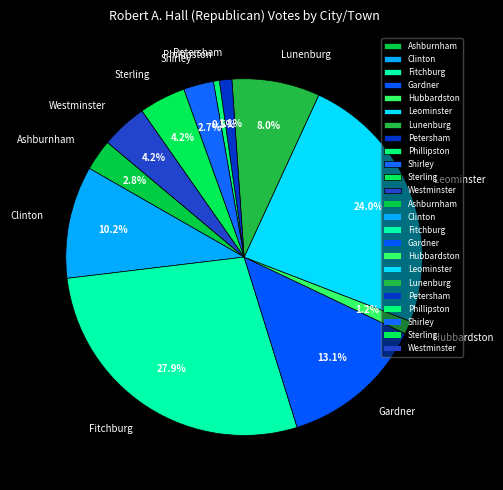

Does Fitchburg account for over 50% of the chart?

No